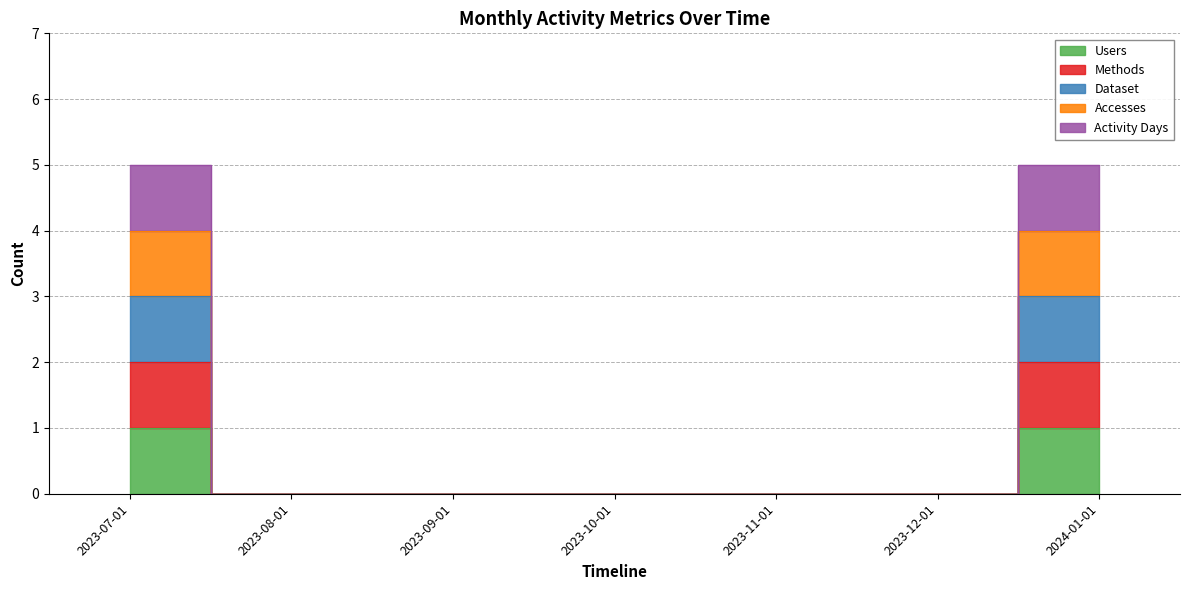

Rank the series at 2023-10-01 from lowest to highest value.

Users, Methods, Dataset, Accesses, Activity Days